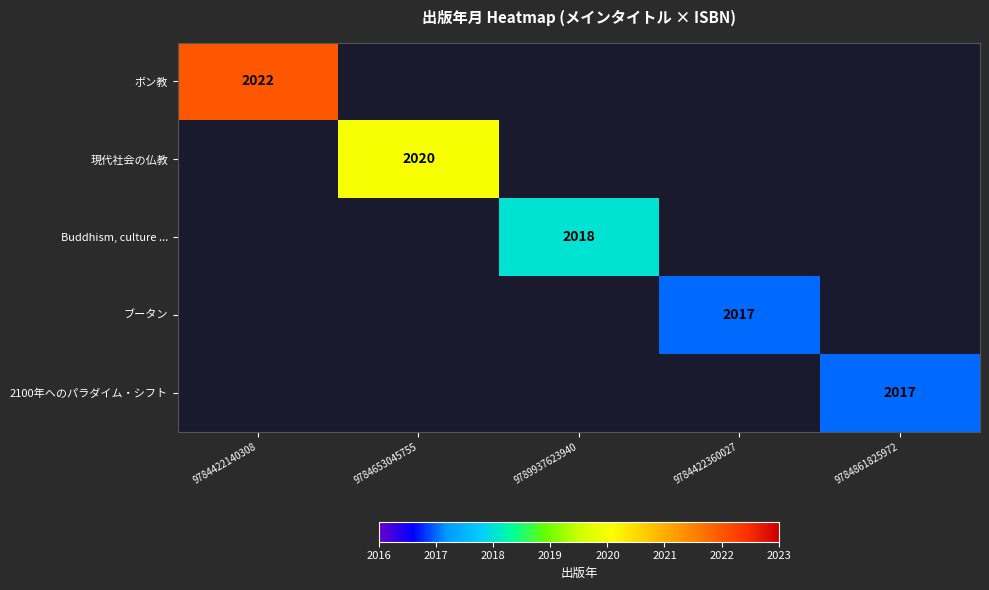

Which category has the lowest value across all series?

9784422360027